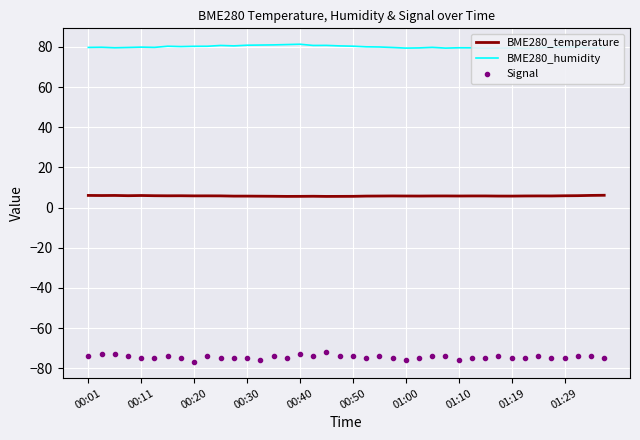

True or false: BME280_temperature and Signal intersect in this chart.

False